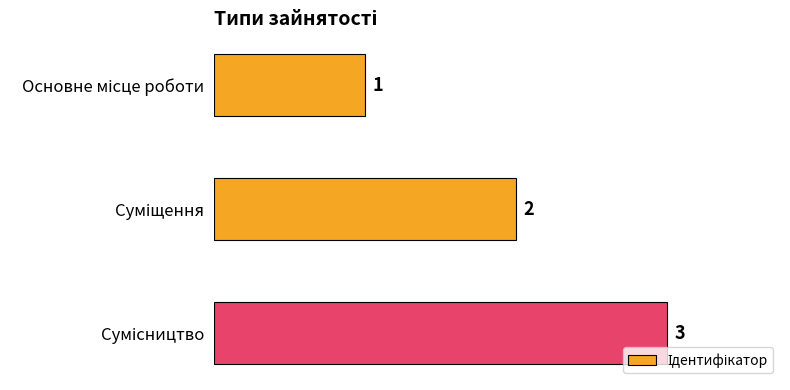

What is the value of the 2nd bar from the top?

2